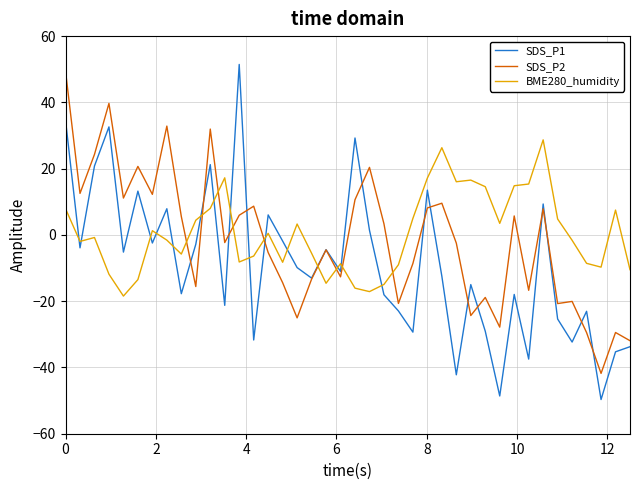

Which series has the largest range (max minus min)?

SDS_P1